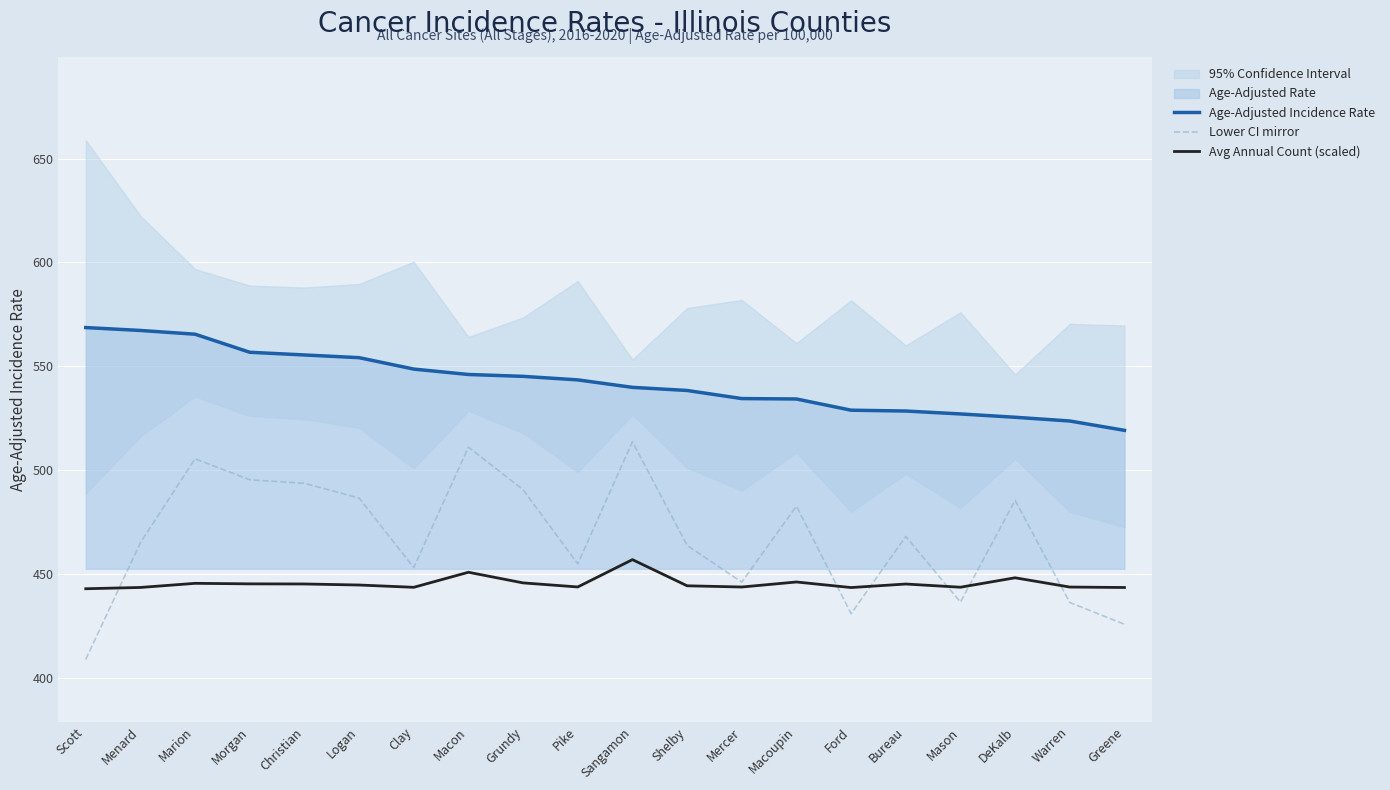

At which label is Age-Adjusted Incidence Rate closest to 543?

Pike